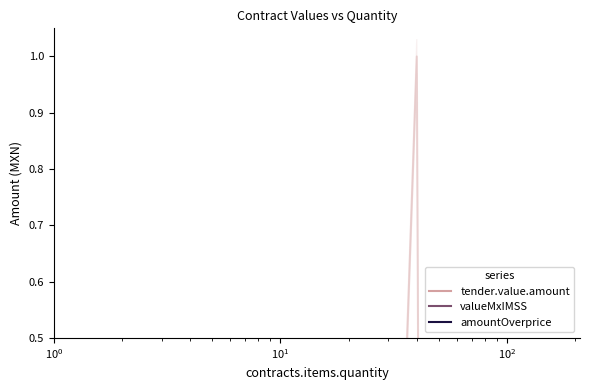

How many times do amount and valueMxIMSS cross each other?

6